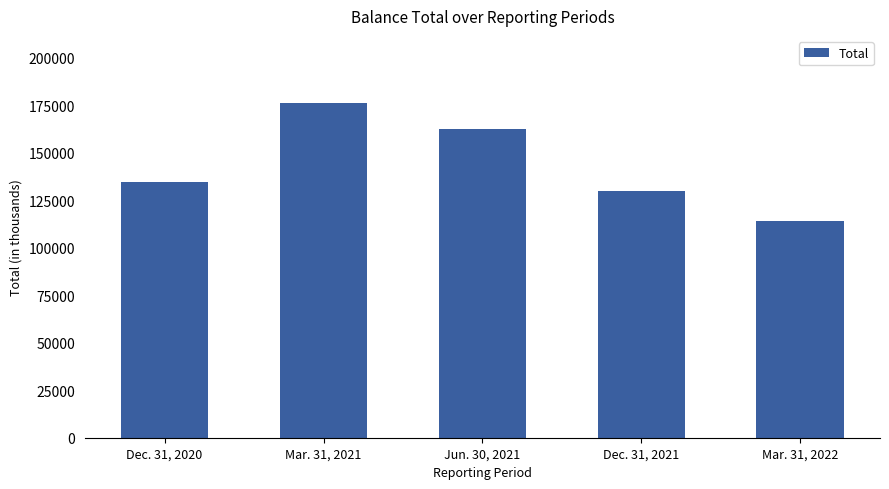

True or false: the data shows 130022 at Dec. 31, 2021.

True